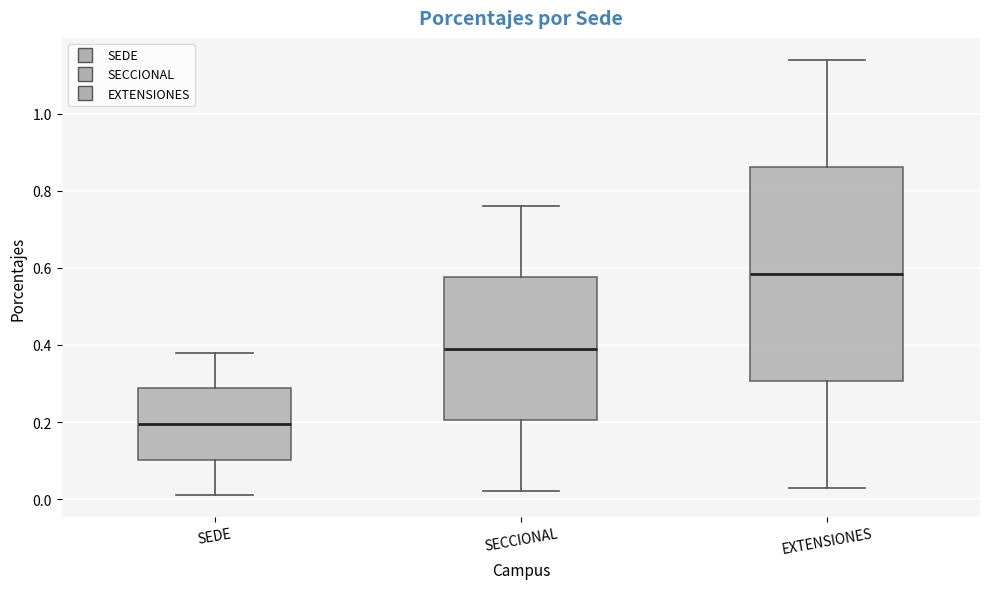

Where does the lower whisker of the box for EXTENSIONES end on the y-axis? The values are not printed on the chart, so give them approximately, as read against the axis.

0.04